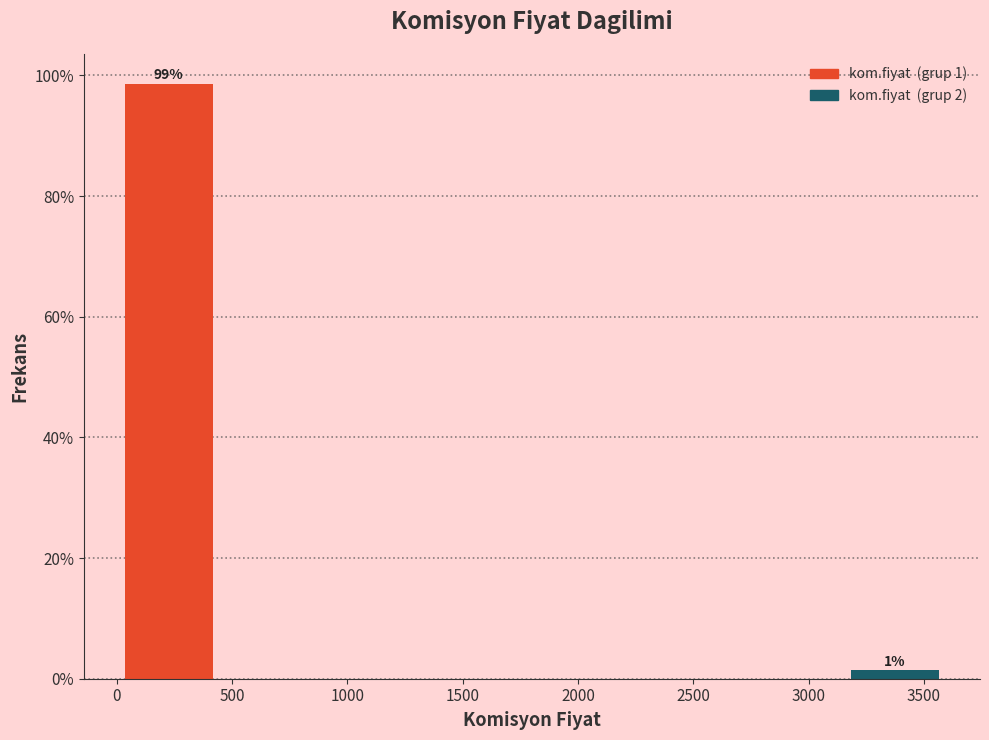

Over which range of the x-axis is the bar tallest?

0 to 450